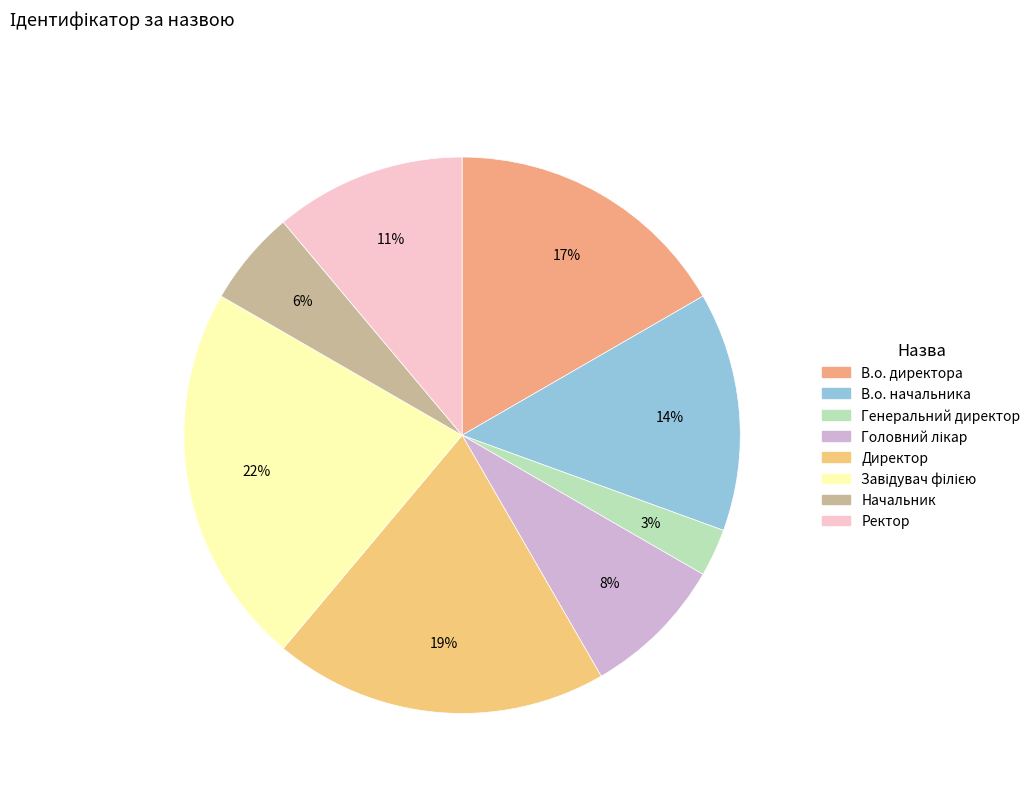

To the nearest percent, what portion does В.о. директора represent?

17%